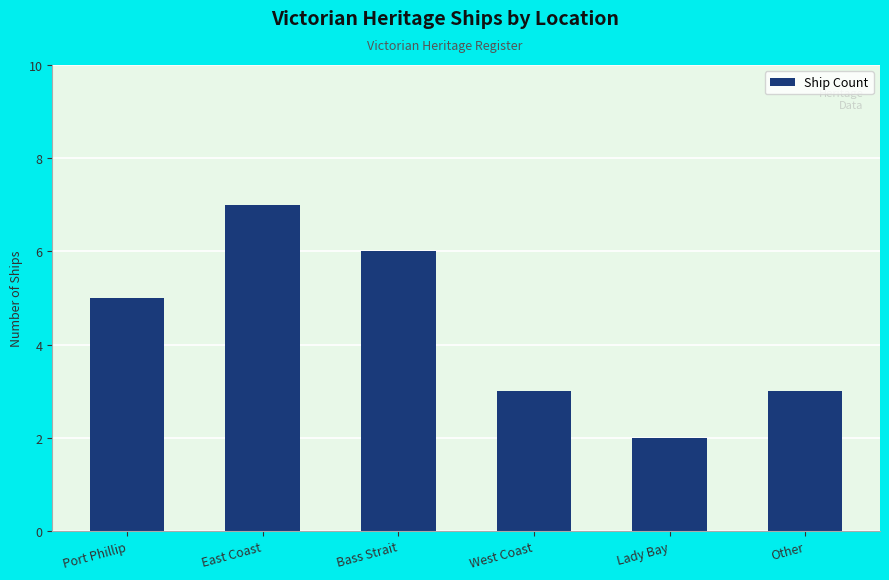

Between Lady Bay and Port Phillip, which is larger?

Port Phillip